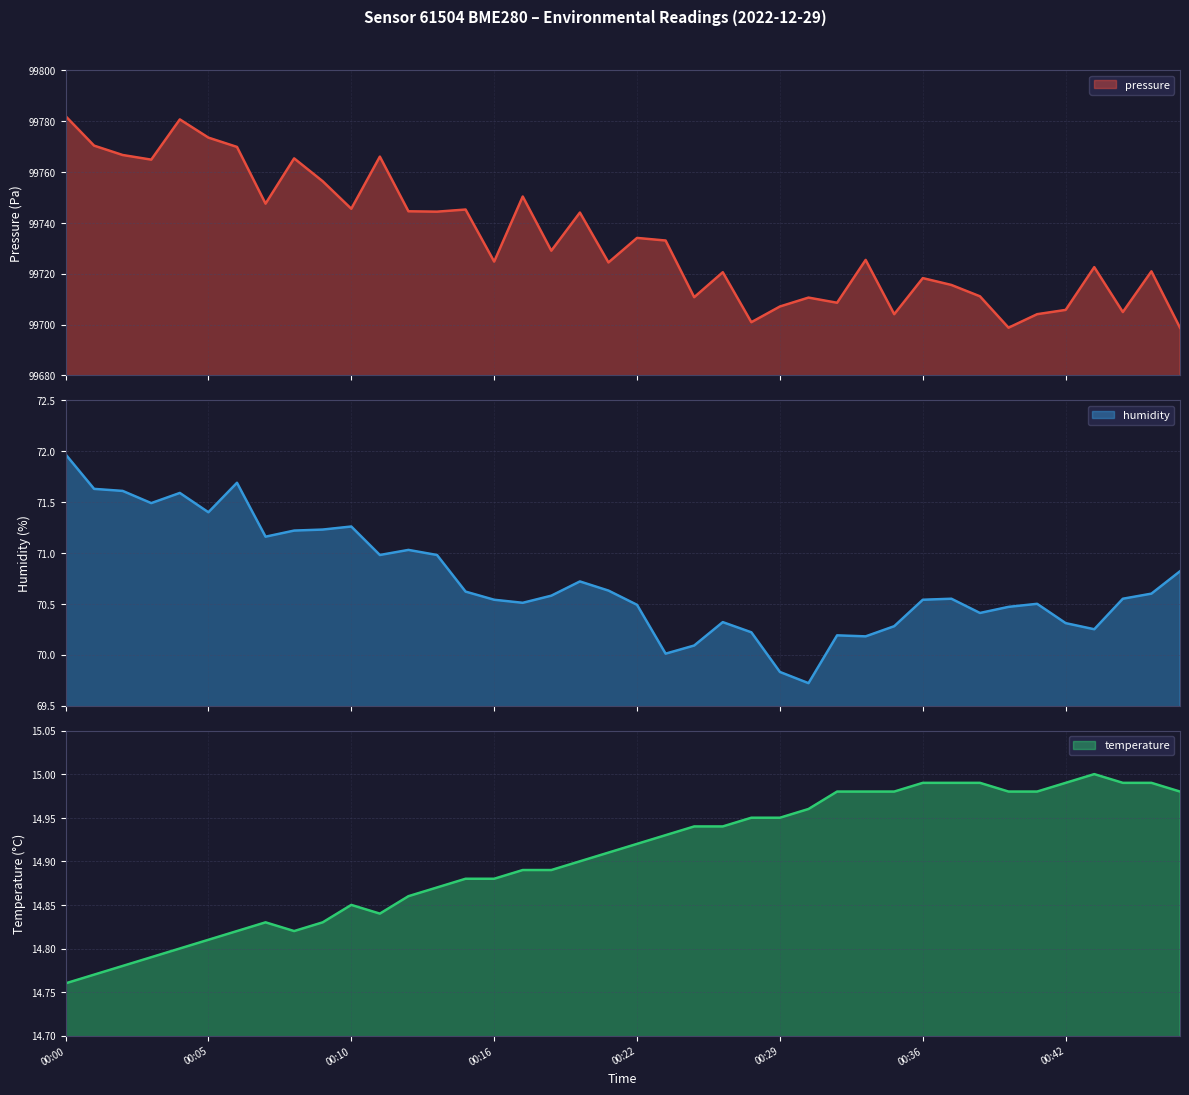

Where is temperature nearest to the value 14?

00:00